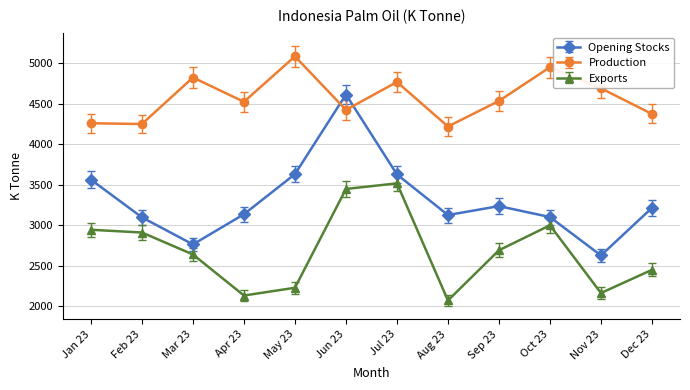

How many series are shown in this chart?

3